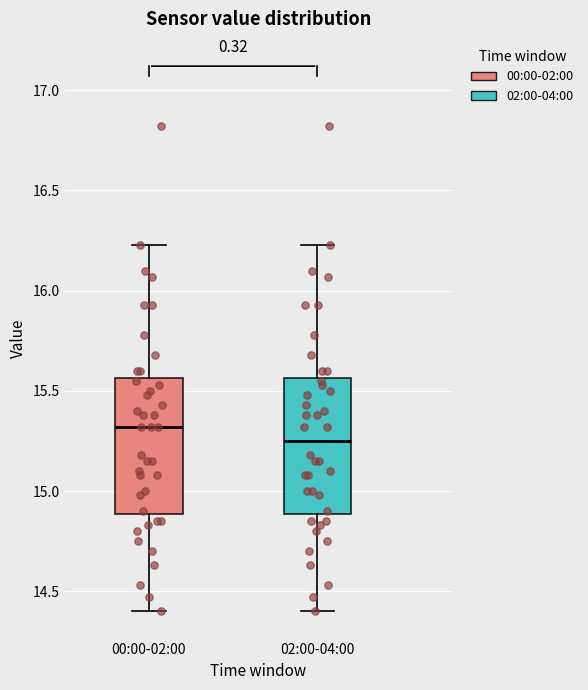

Where does the upper whisker of the box for 00:00-02:00 end on the y-axis? The values are not printed on the chart, so give them approximately, as read against the axis.

16.25